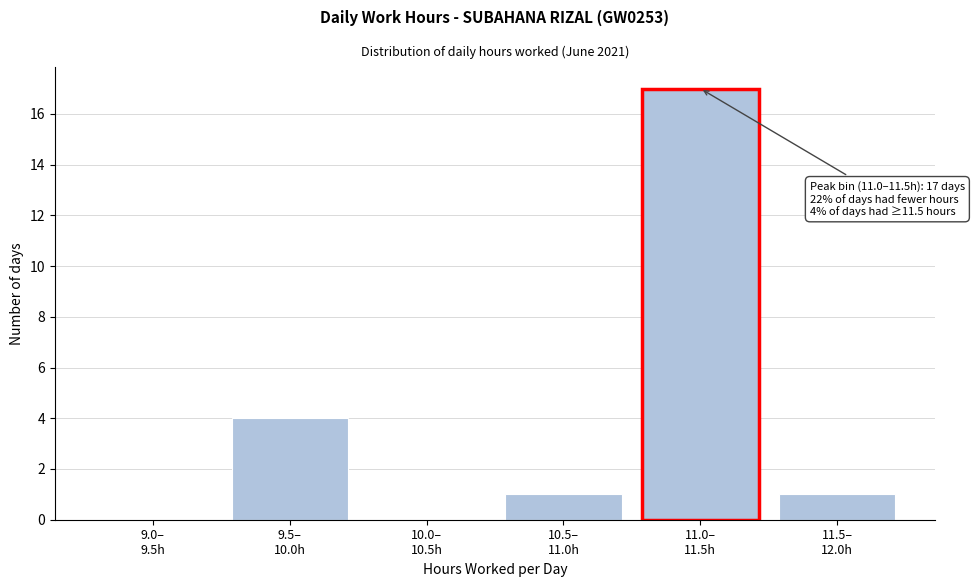

What is the maximum value shown in the chart?

17